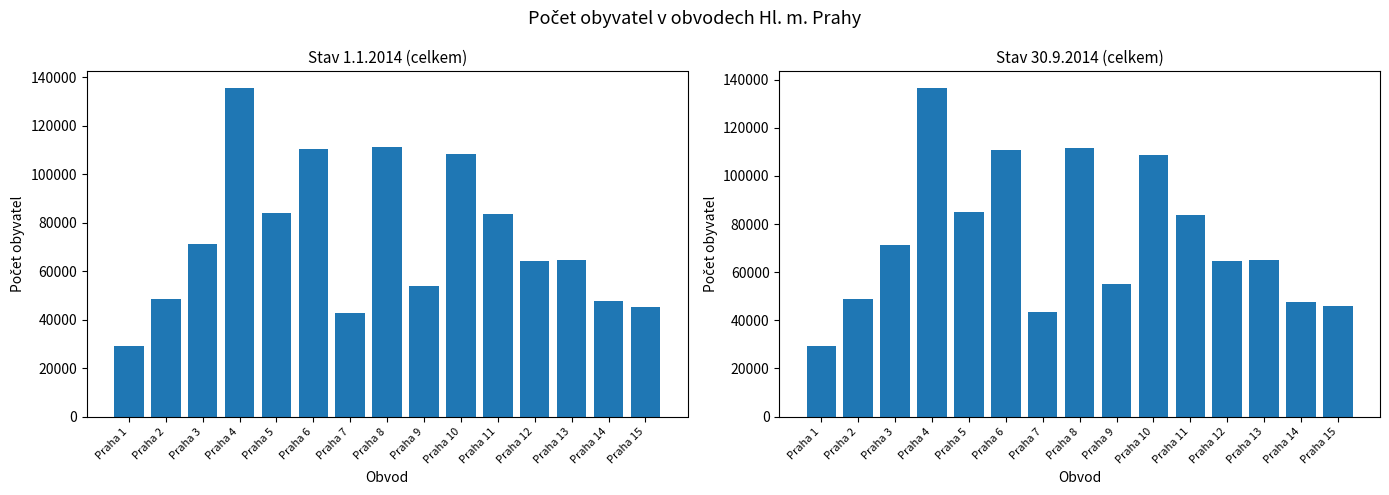

Where is Stav 1.1.2014 (celkem) nearest to the value 82461?

Praha 11